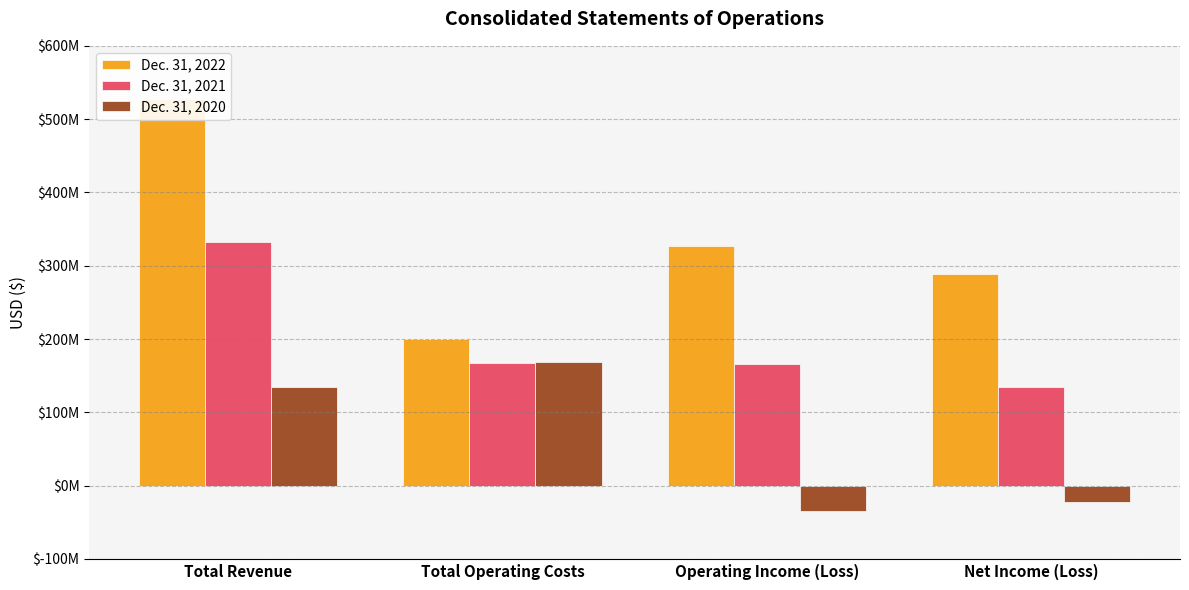

At which category does the chart reach its peak across all series?

Total Revenue